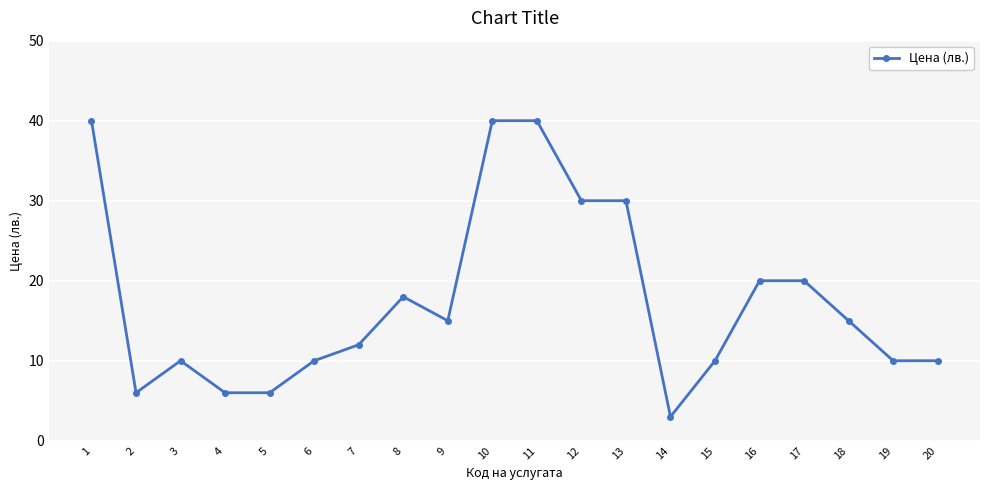

Reading left to right, extract all data points from this chart.

40	6	10	6	6	10	12	18	15	40	40	30	30	3	10	20	20	15	10	10